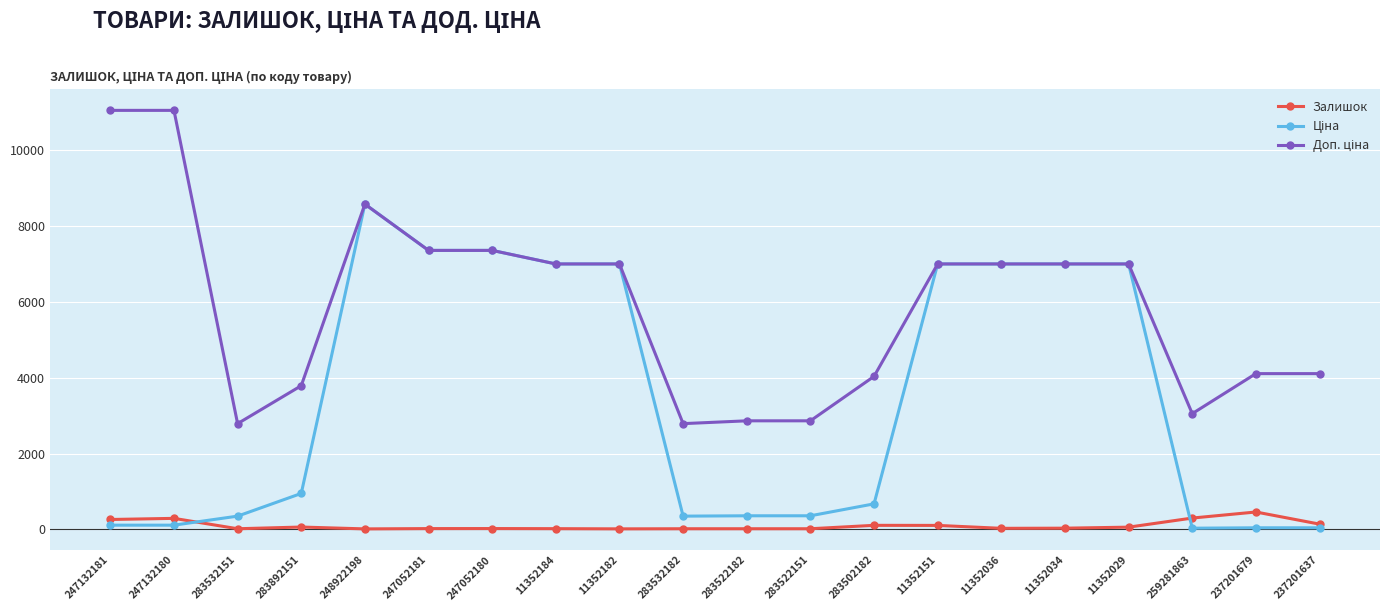

True or false: Залишок has more than 2 interior local peaks.

True